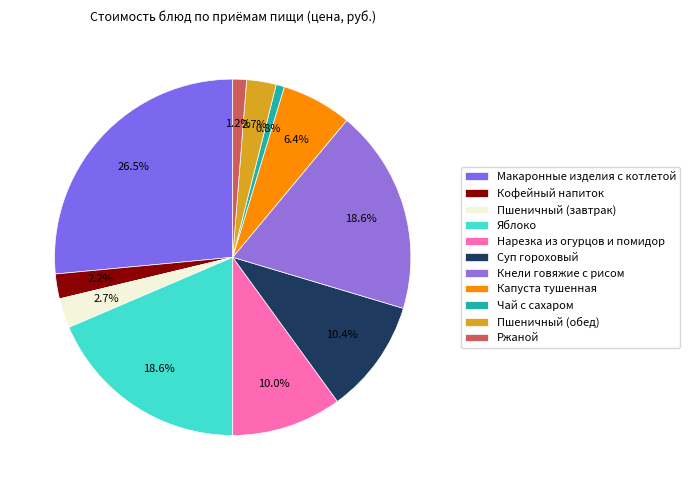

What is the smallest slice in the pie chart?

Чай с сахаром